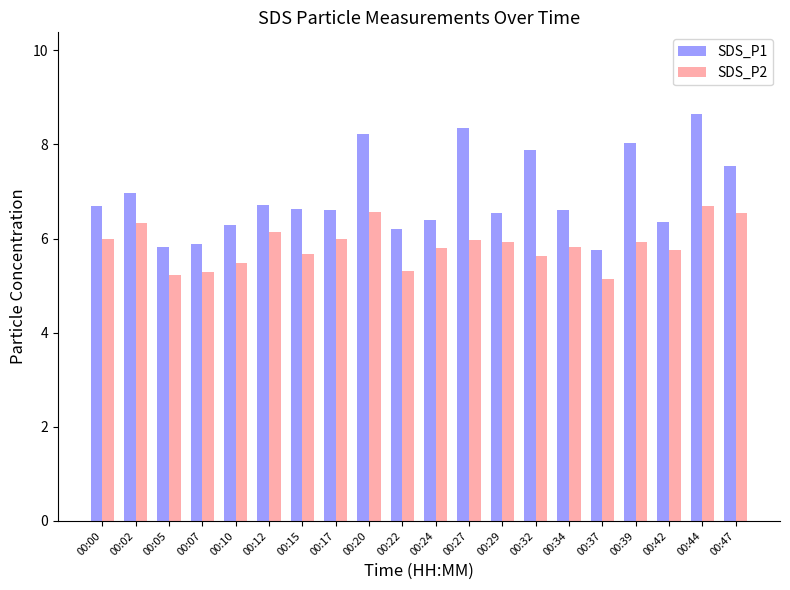

List the series in order of their overall mean, highest first.

SDS_P1, SDS_P2